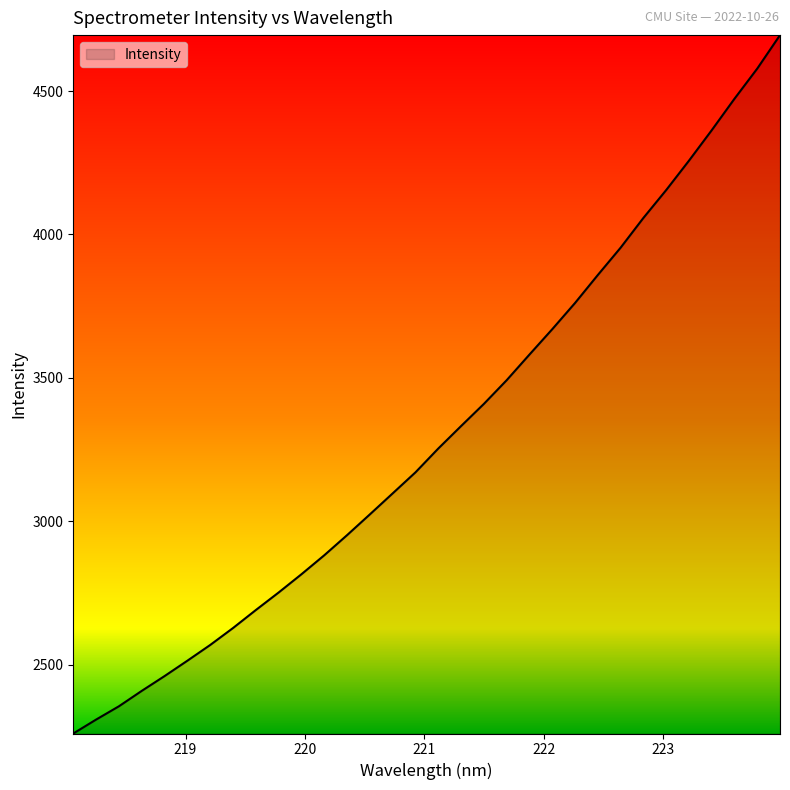

What is the maximum value shown in the chart?

4695.0